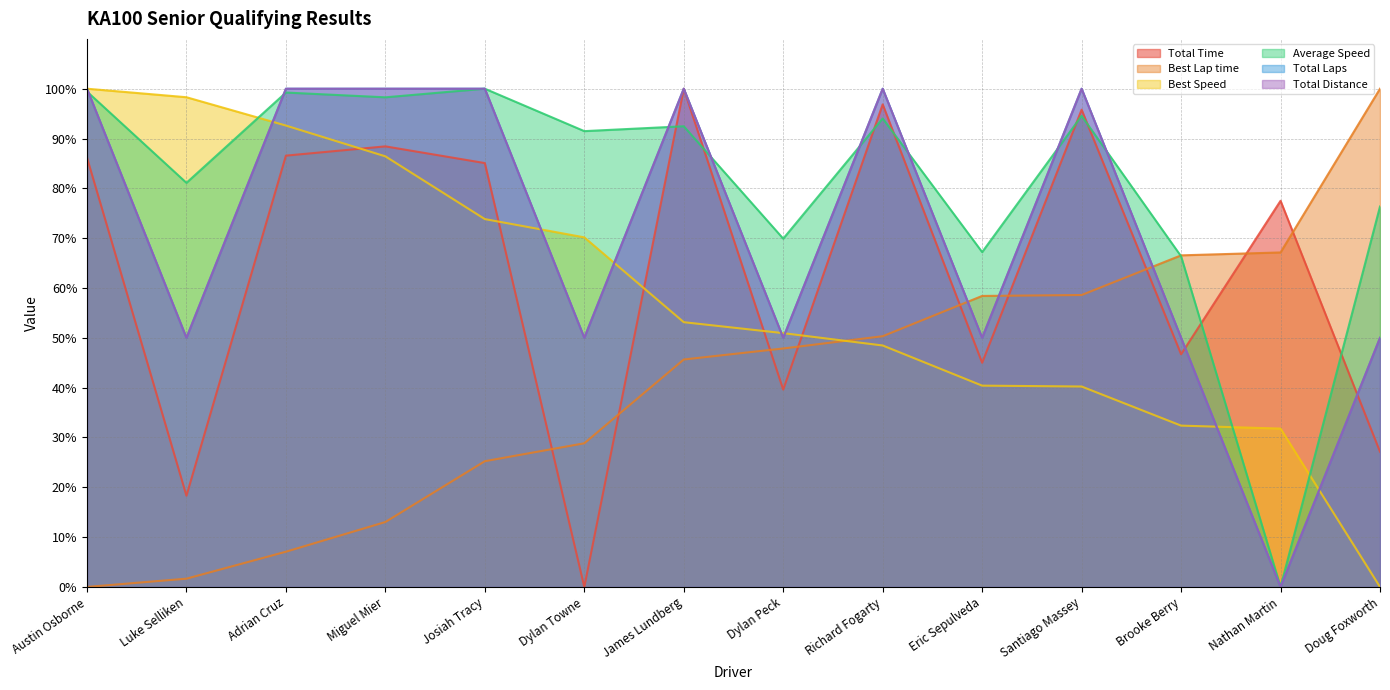

Where does the Total Time series first go above 85?

Austin Osborne